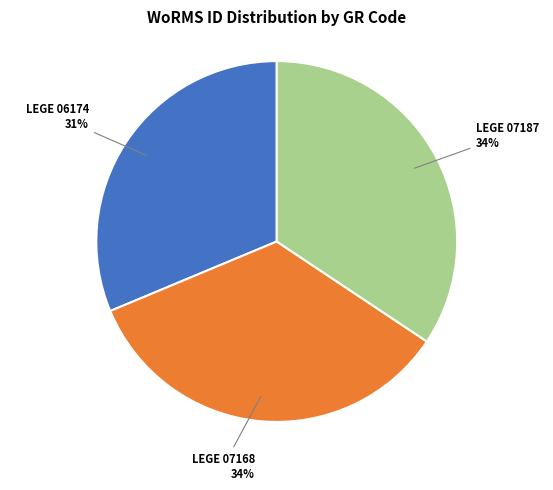

What is the ratio of the value at LEGE 06174 to the value at LEGE 07168?

0.9